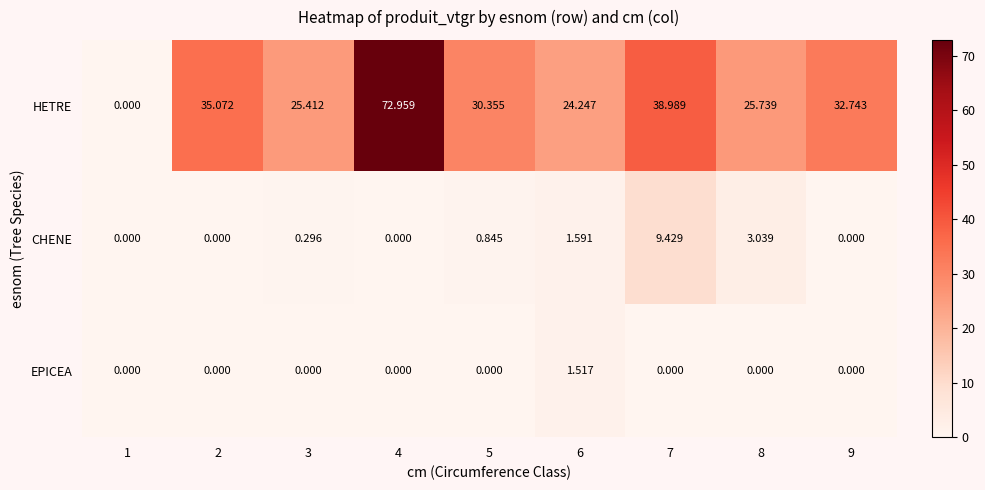

How many values in HETRE are above zero?

8